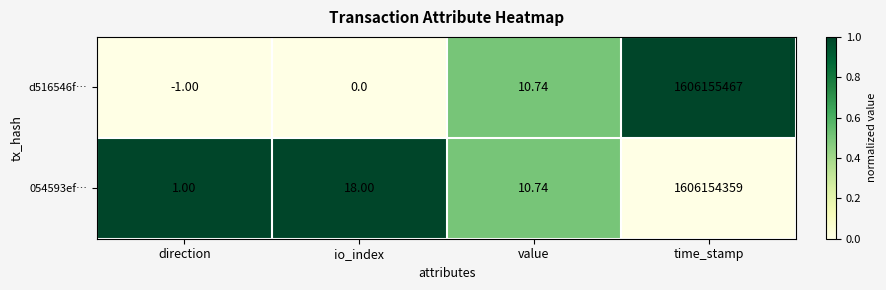

What is the spread (max minus min) of values at time_stamp?

1108.0